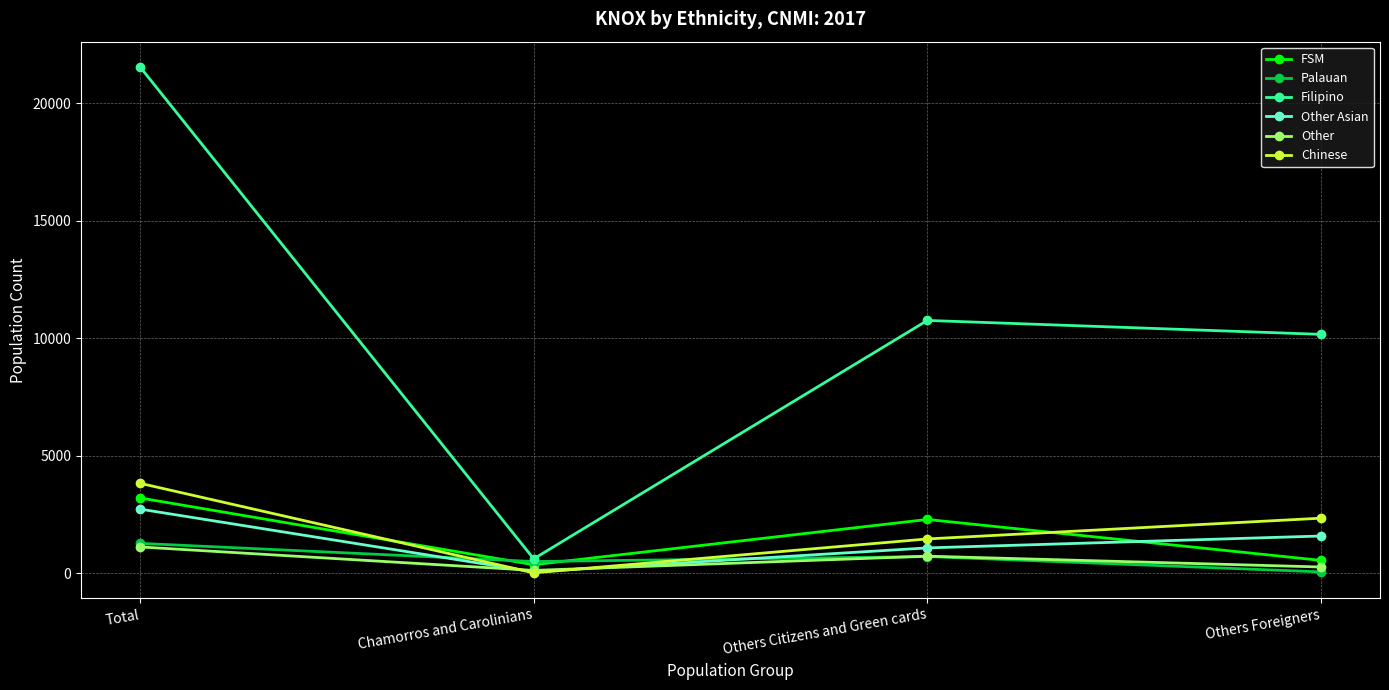

Where is the first local minimum for Other Asian?

Chamorros and Carolinians